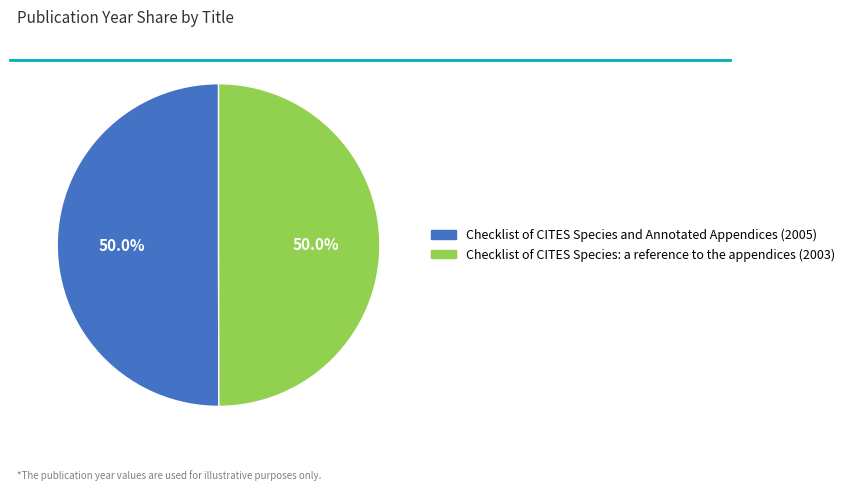

Count the number of slices in the pie.

2